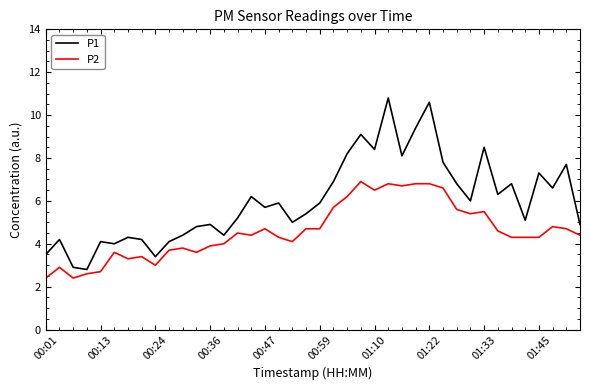

Which series has the largest range (max minus min)?

P1